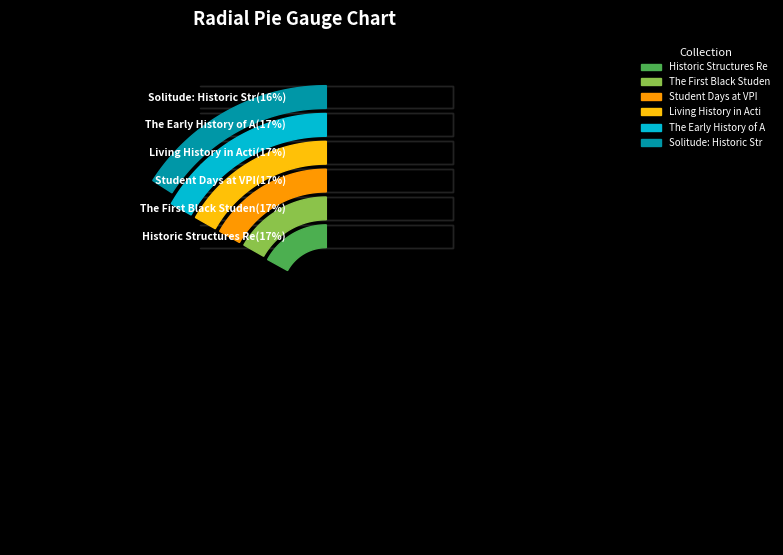

True or false: The Early History of Affirmative Action accounts for 17% of the total.

True